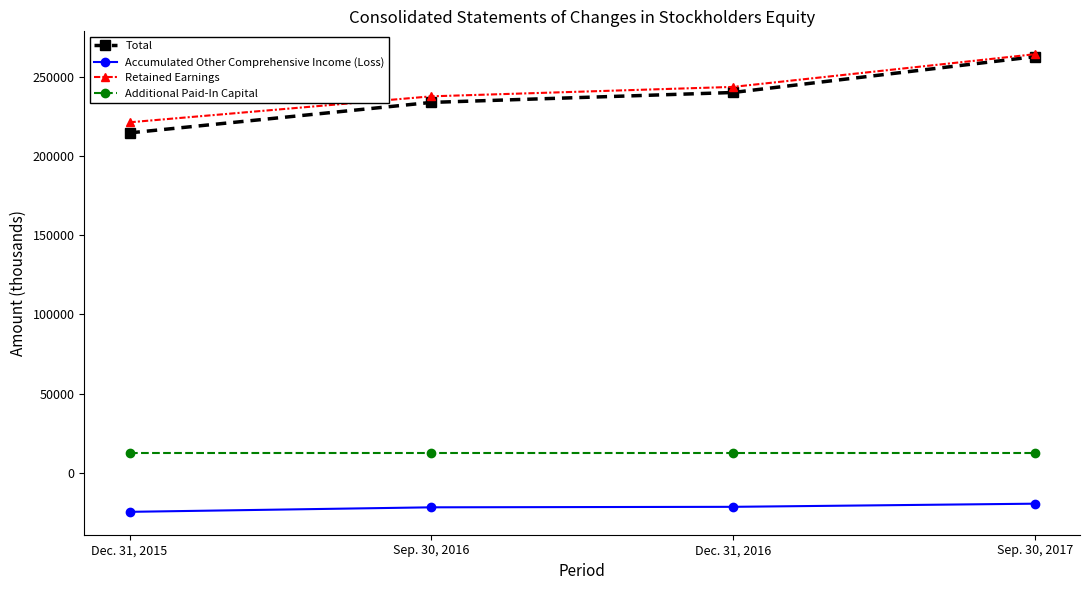

Is it true that Additional Paid-In Capital equals 12292 at Dec. 31, 2016?

True